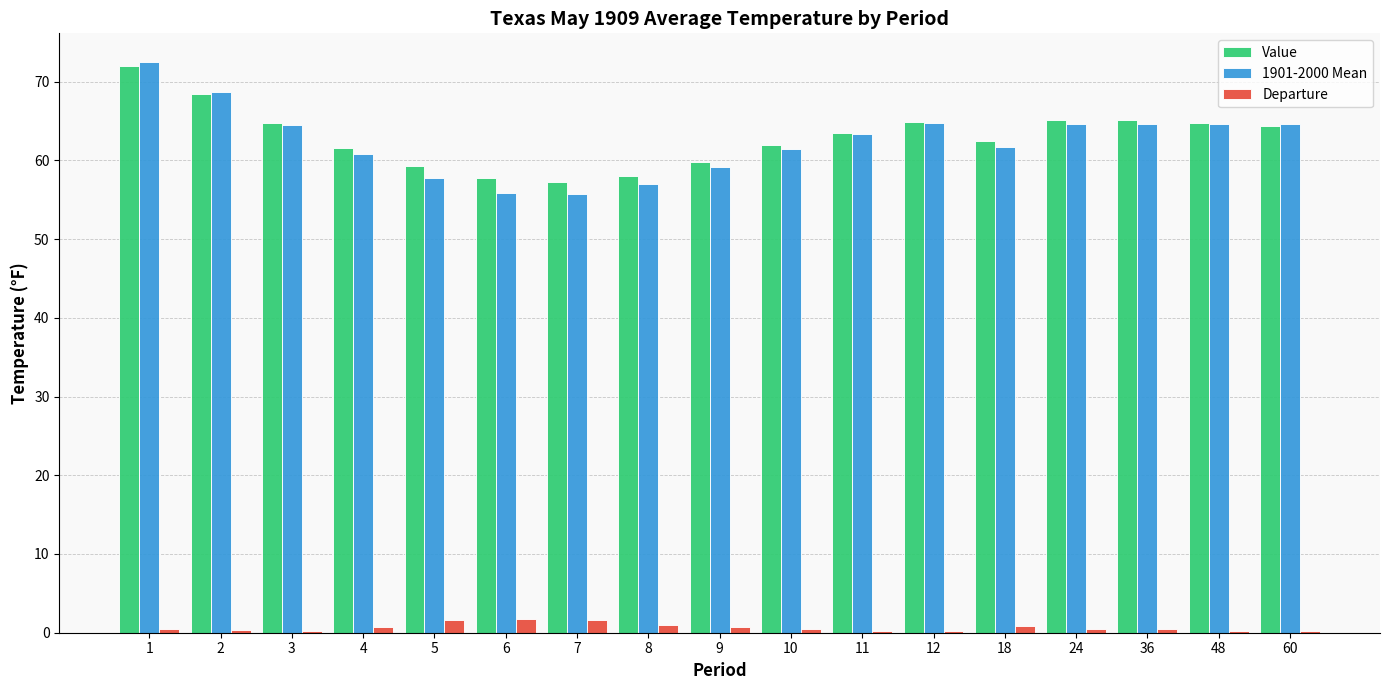

What is the maximum value shown in the chart?

72.5